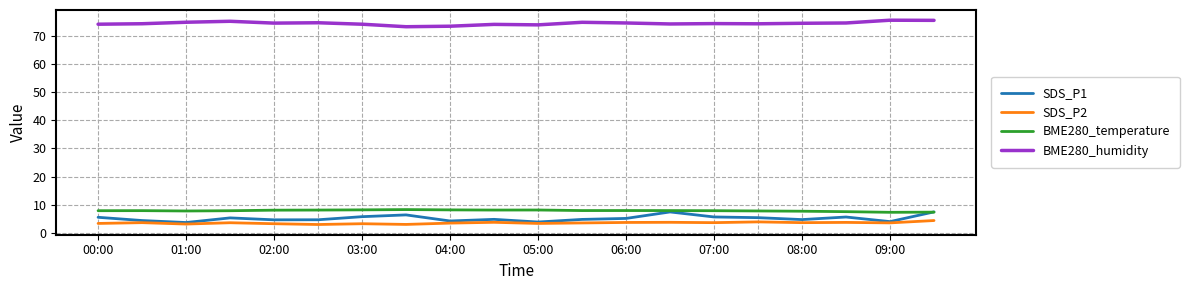

What is the lowest value of the BME280_humidity series?

73.2